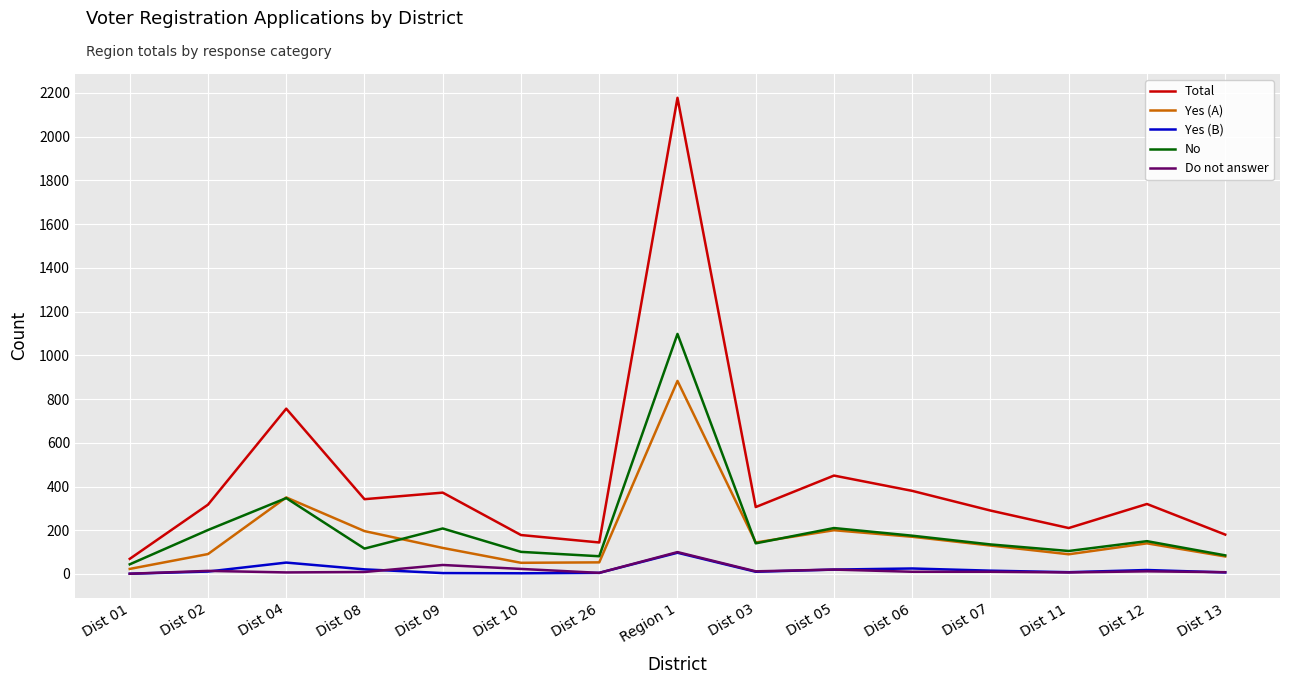

What is the maximum value for No?

1098